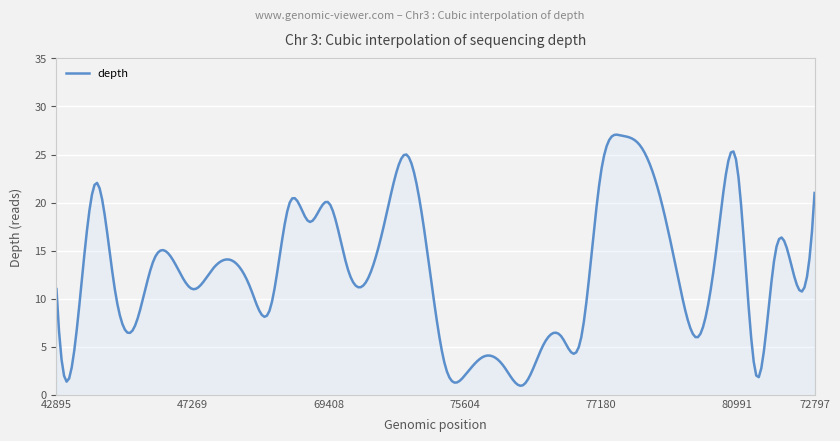

What is the smallest value displayed?

0.9